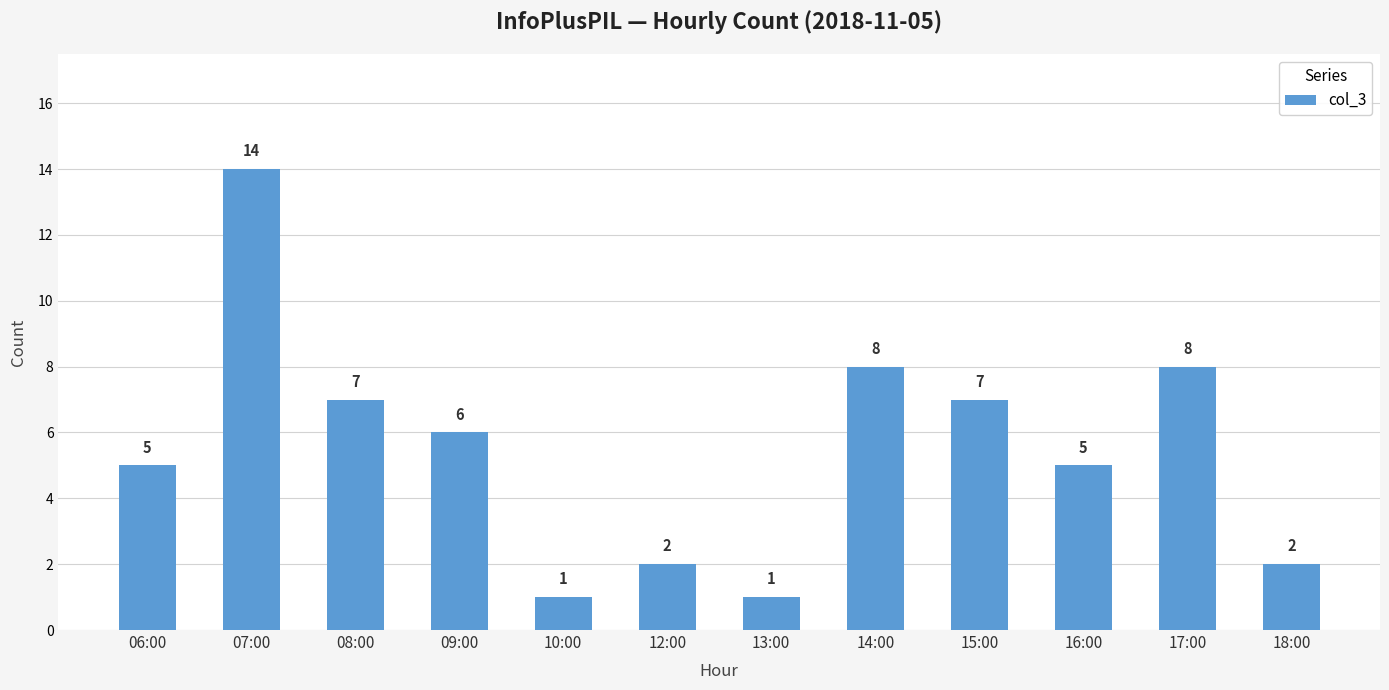

What is the ratio of the value at 17:00 to the value at 09:00?

1.3